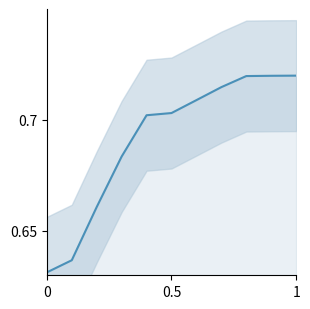

How many lines are shown in the chart?

1